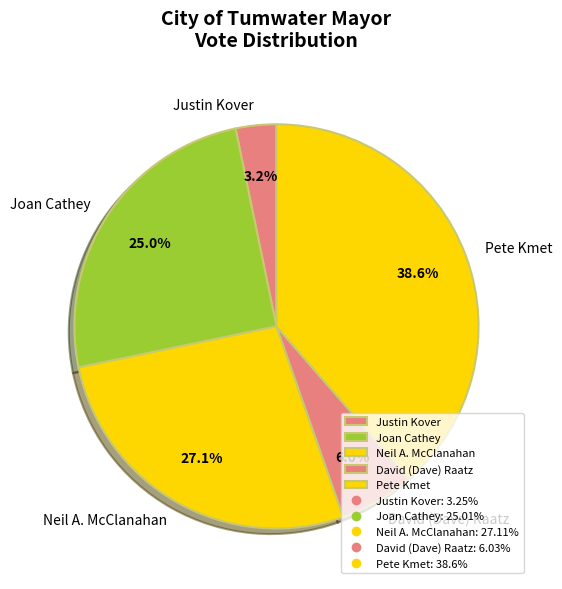

How many segments does this pie chart have?

5